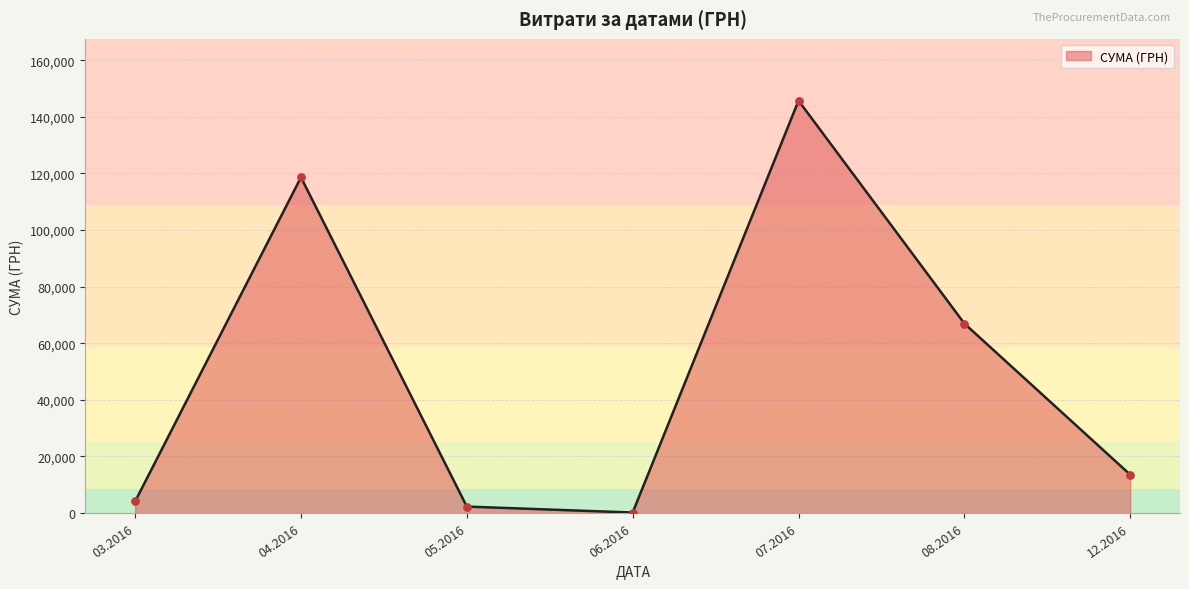

Approximately how many times larger is the value at 08.2016 compared to 03.2016?

16.4